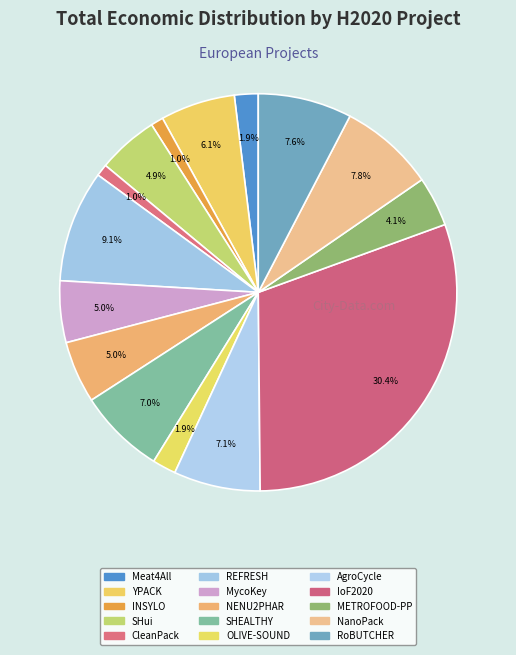

Count the number of slices in the pie.

15